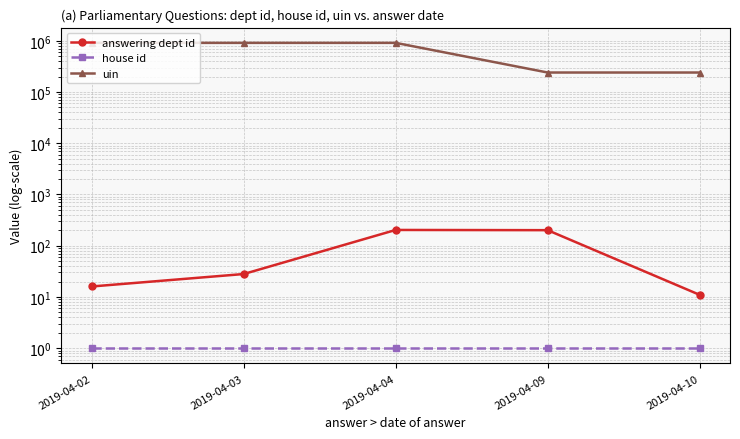

At which category is the sum across all series the highest?

2019-04-04